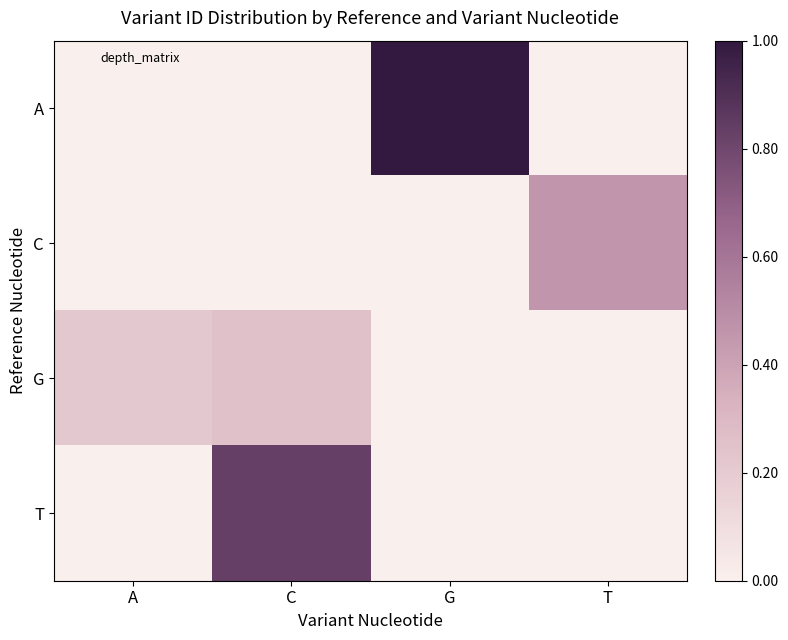

Which series has the largest total across all categories?

A